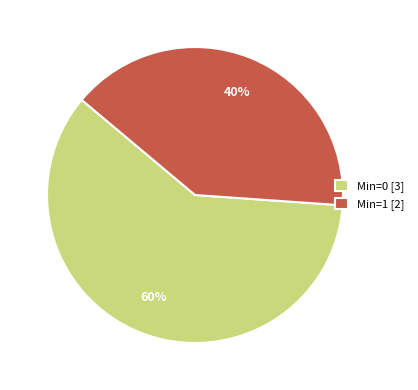

The Min=0 [3] slice represents 65% of the pie. True or false?

False